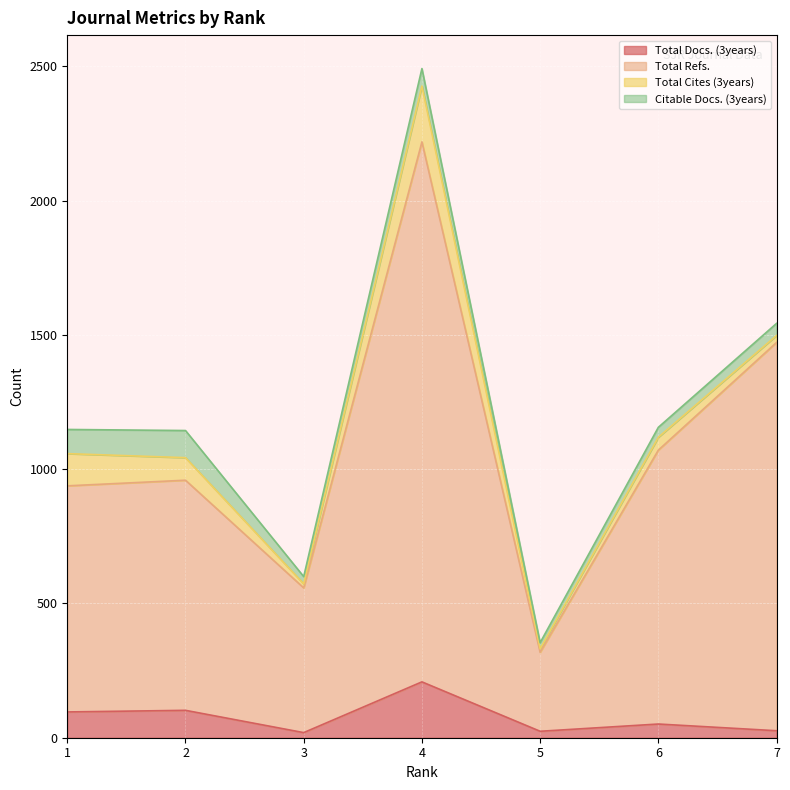

Which series has the widest spread of values?

Total Refs.